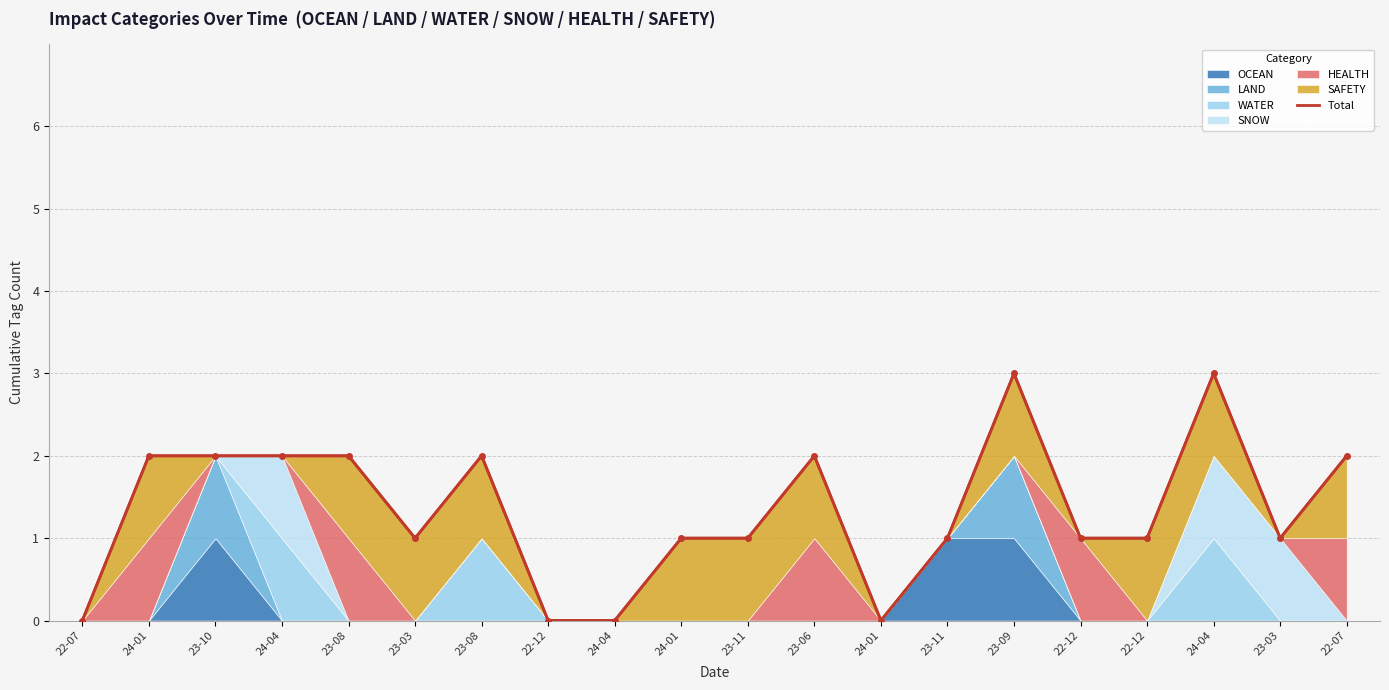

How many positive values are there?

16